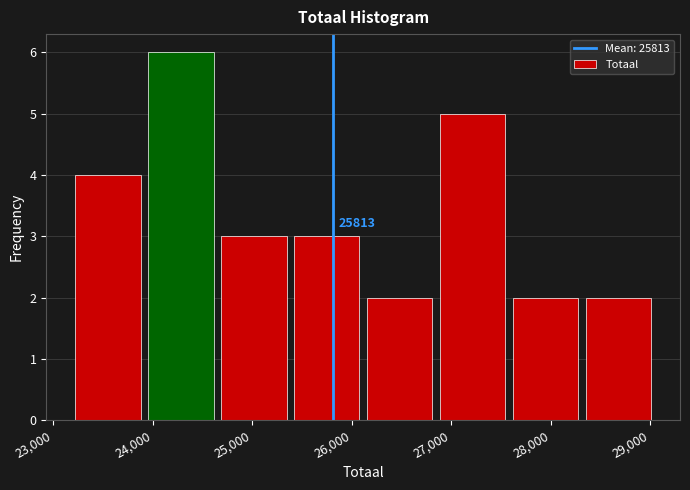

Which range on the x-axis has the tallest bar?

24000 to 24700